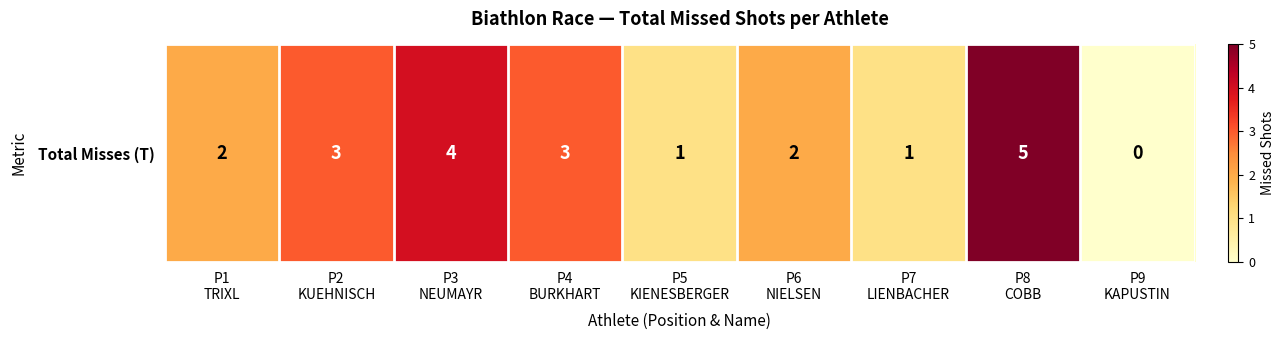

Which category has the lowest value across all series?

P9
KAPUSTIN